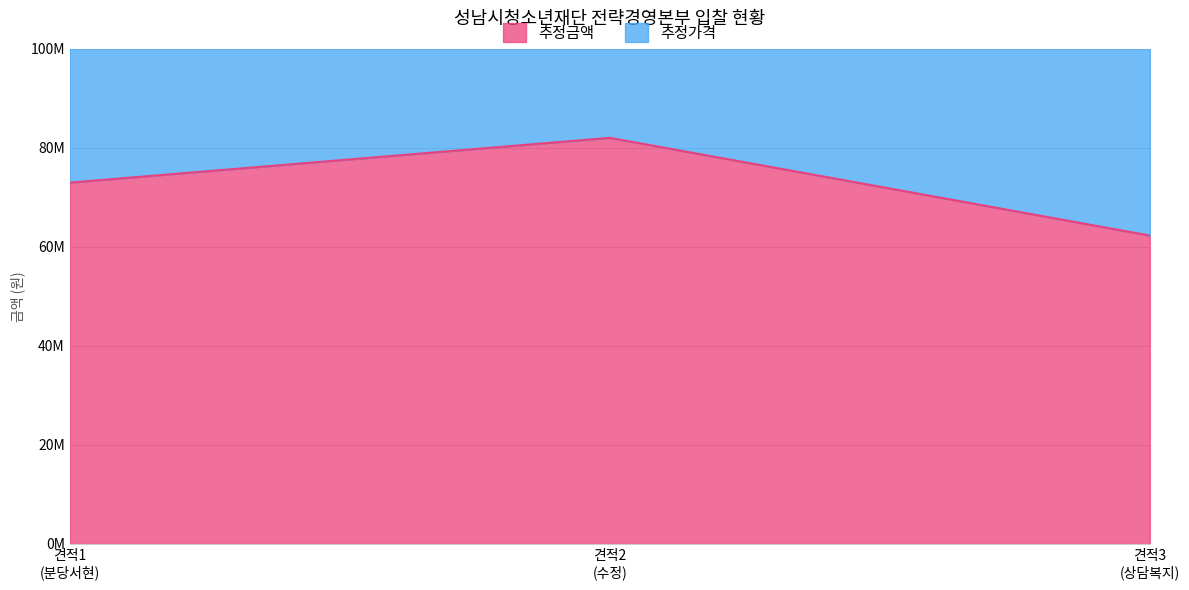

Is the value of 추정가격 at 견적2 (수정) greater than the value of 추정금액 at 견적2 (수정)?

Yes